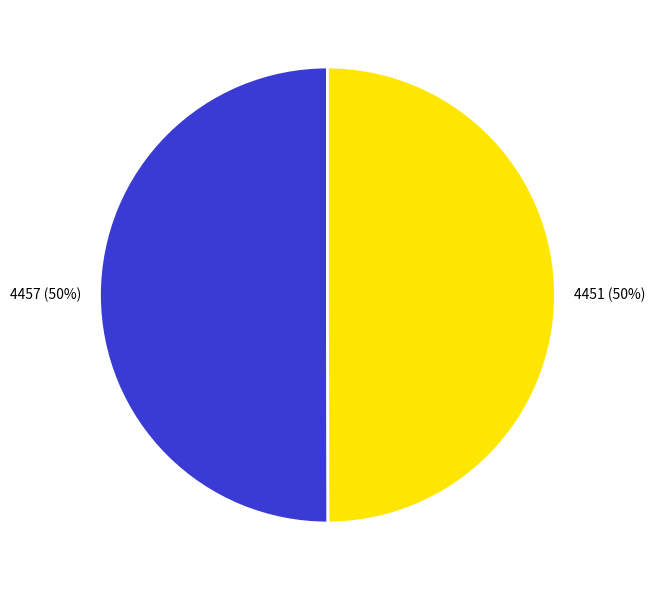

Is the sum of 4457 and 4451 greater than half?

Yes